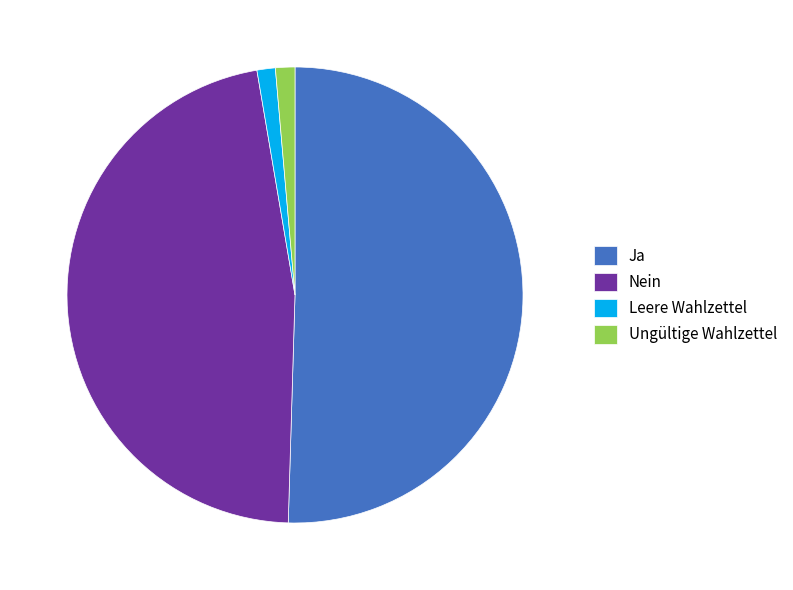

Which category has the biggest portion of the pie?

Ja